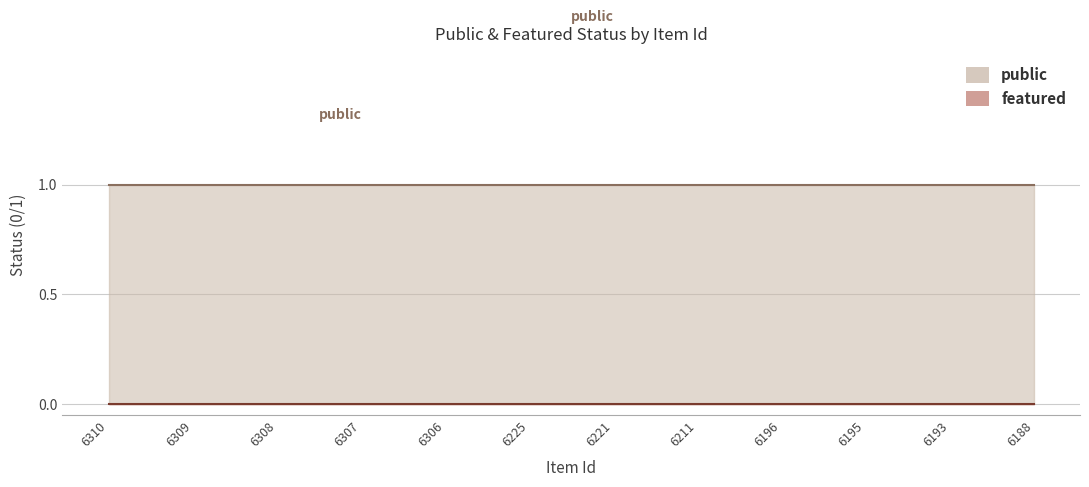

Rank the series by their maximum value, from lowest to highest.

featured, public